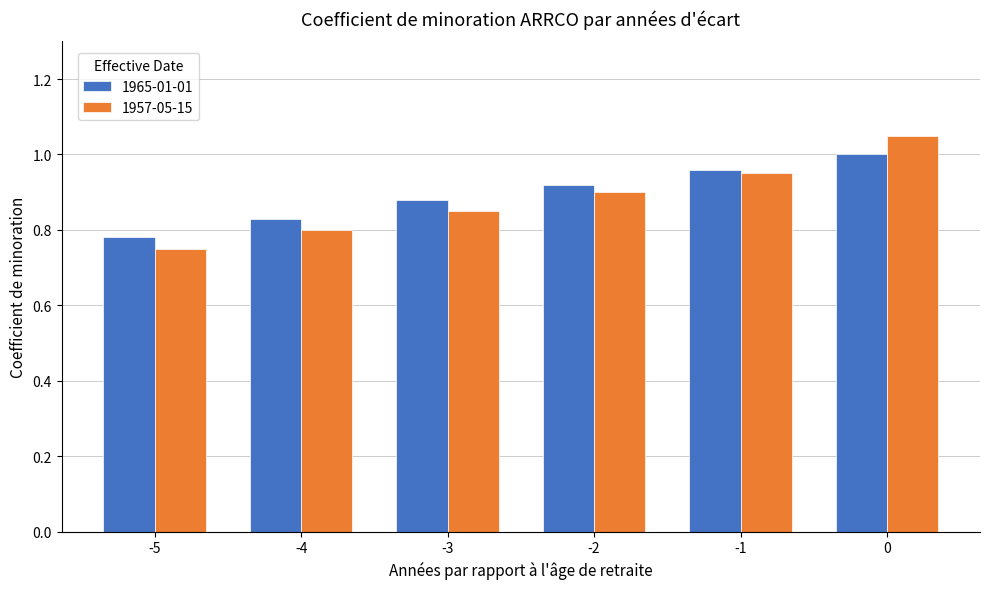

Where is 1957-05-15 nearest to the value 0?

-5